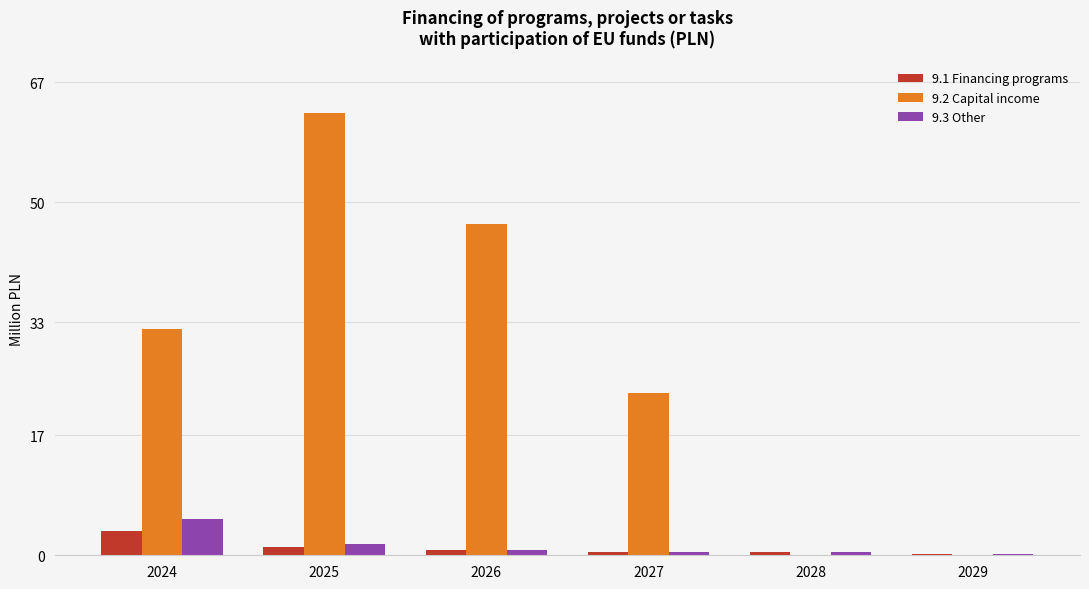

Which category has the highest value across all series?

2025